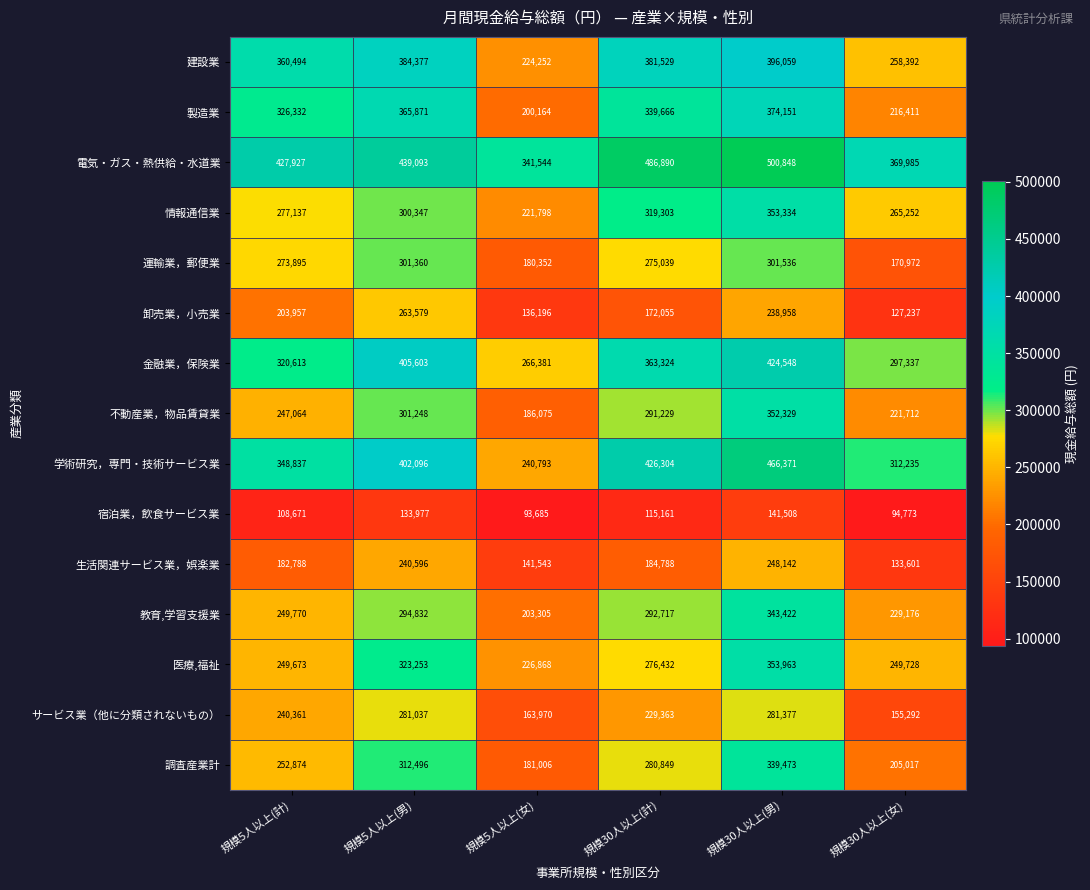

How many values in the 卸売業，小売業 series are below 203957?

3